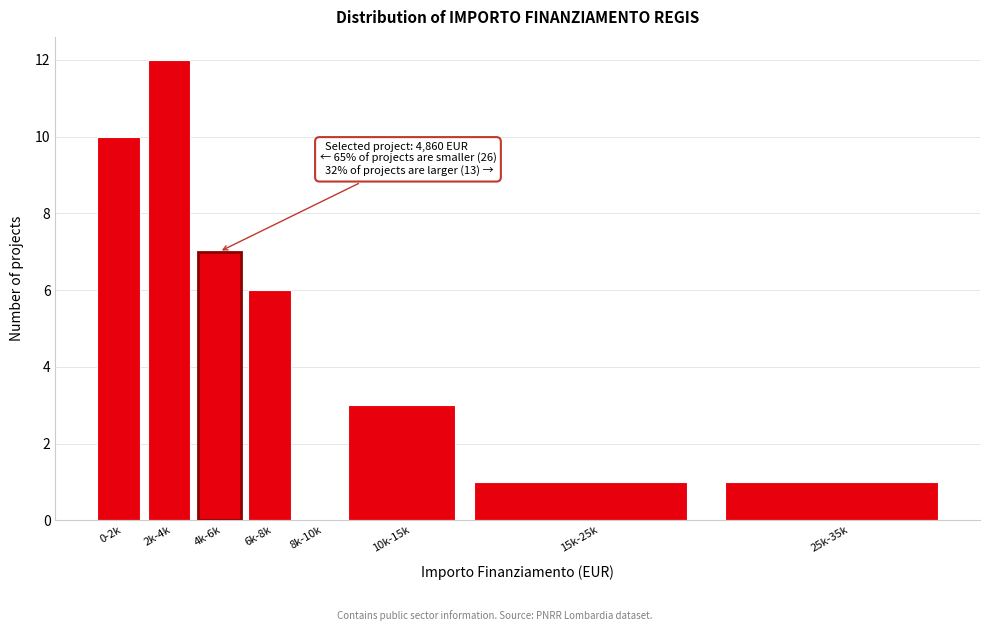

Reading right to left, list all the values displayed in this chart.

25k-35k=1	15k-25k=1	10k-15k=3	8k-10k=0	6k-8k=6	4k-6k=7	2k-4k=12	0-2k=10